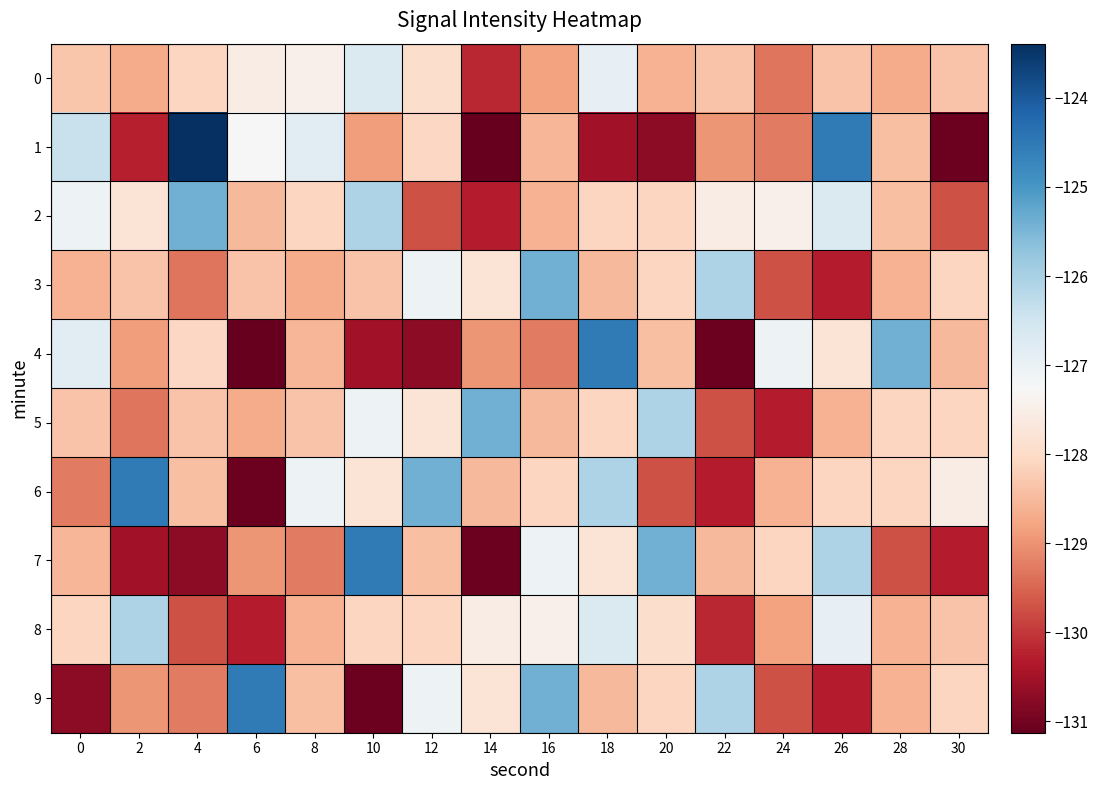

Reading left to right, transcribe all the data shown in this chart.

0: 0=-128.3	2=-128.7	4=-128.1	6=-127.5	8=-127.5	10=-126.7	12=-127.9	14=-130.2	16=-128.8	18=-126.9	20=-128.6	22=-128.4	24=-129.3	26=-128.4	28=-128.7	30=-128.3
1: 0=-126.4	2=-130.3	4=-123.4	6=-127.3	8=-126.9	10=-128.9	12=-128.1	14=-131.1	16=-128.5	18=-130.5	20=-130.7	22=-129.0	24=-129.3	26=-124.5	28=-128.4	30=-131.1
2: 0=-127.1	2=-127.8	4=-125.4	6=-128.5	8=-128.1	10=-126.1	12=-129.7	14=-130.3	16=-128.6	18=-128.1	20=-128.1	22=-127.5	24=-127.5	26=-126.7	28=-128.4	30=-129.7
3: 0=-128.6	2=-128.4	4=-129.3	6=-128.4	8=-128.7	10=-128.3	12=-127.1	14=-127.8	16=-125.4	18=-128.5	20=-128.1	22=-126.1	24=-129.7	26=-130.3	28=-128.6	30=-128.1
4: 0=-126.9	2=-128.9	4=-128.1	6=-131.1	8=-128.5	10=-130.5	12=-130.7	14=-129.0	16=-129.3	18=-124.5	20=-128.4	22=-131.1	24=-127.1	26=-127.8	28=-125.4	30=-128.5
5: 0=-128.4	2=-129.3	4=-128.4	6=-128.7	8=-128.3	10=-127.1	12=-127.8	14=-125.4	16=-128.5	18=-128.1	20=-126.1	22=-129.7	24=-130.3	26=-128.6	28=-128.1	30=-128.1
6: 0=-129.3	2=-124.5	4=-128.4	6=-131.1	8=-127.1	10=-127.8	12=-125.4	14=-128.5	16=-128.1	18=-126.1	20=-129.7	22=-130.3	24=-128.6	26=-128.1	28=-128.1	30=-127.5
7: 0=-128.5	2=-130.5	4=-130.7	6=-129.0	8=-129.3	10=-124.5	12=-128.4	14=-131.1	16=-127.1	18=-127.8	20=-125.4	22=-128.5	24=-128.1	26=-126.1	28=-129.7	30=-130.3
8: 0=-128.1	2=-126.1	4=-129.7	6=-130.3	8=-128.6	10=-128.1	12=-128.1	14=-127.5	16=-127.5	18=-126.7	20=-127.9	22=-130.2	24=-128.8	26=-126.9	28=-128.6	30=-128.4
9: 0=-130.7	2=-129.0	4=-129.3	6=-124.5	8=-128.4	10=-131.1	12=-127.1	14=-127.8	16=-125.4	18=-128.5	20=-128.1	22=-126.1	24=-129.7	26=-130.3	28=-128.6	30=-128.1